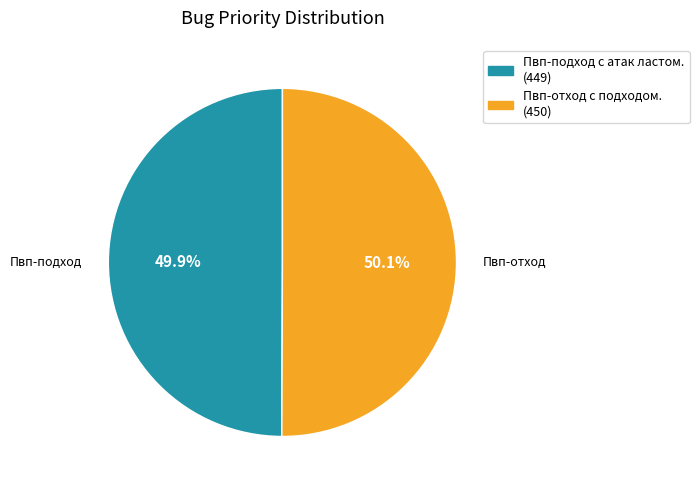

To the nearest percent, what percentage of the pie is Пвп-отход с подходом.?

50%